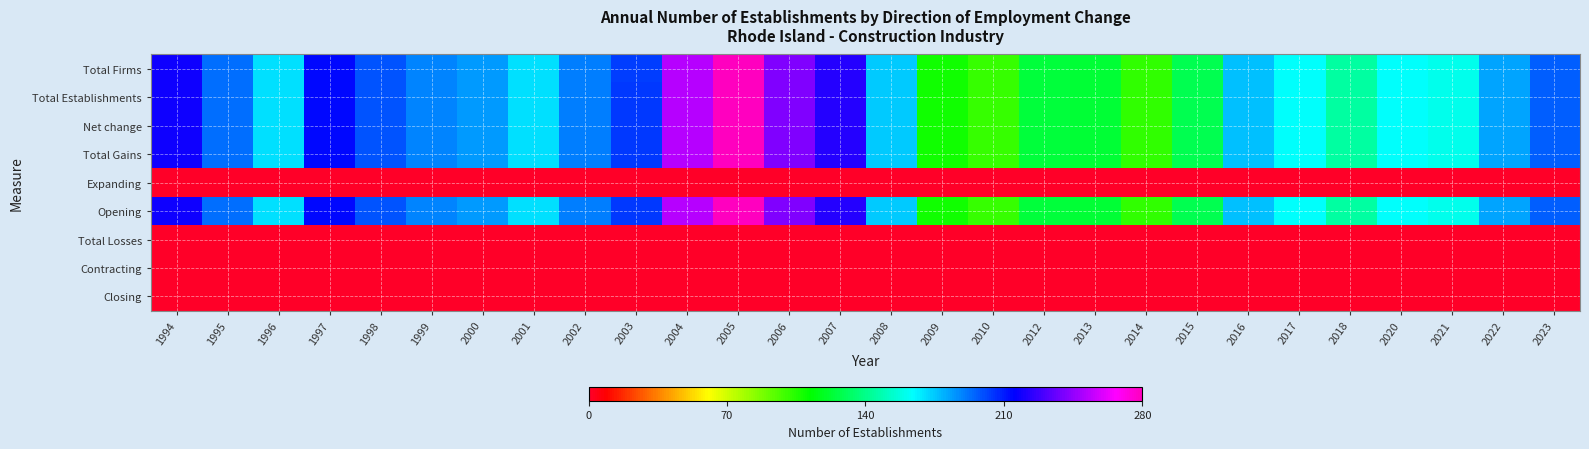

Reading left to right, extract all data points from this chart.

Total Firms: 1994=218	1995=193	1996=170	1997=214	1998=199	1999=189	2000=184	2001=170	2002=190	2003=203	2004=252	2005=279	2006=241	2007=223	2008=174	2009=109	2010=101	2012=124	2013=123	2014=102	2015=128	2016=177	2017=163	2018=145	2020=164	2021=160	2022=182	2023=196
Total Establishments: 1994=218	1995=193	1996=170	1997=214	1998=199	1999=189	2000=184	2001=170	2002=190	2003=204	2004=252	2005=280	2006=241	2007=223	2008=174	2009=109	2010=101	2012=124	2013=123	2014=102	2015=128	2016=177	2017=163	2018=145	2020=164	2021=160	2022=182	2023=196
Net change: 1994=218	1995=193	1996=170	1997=214	1998=199	1999=189	2000=184	2001=170	2002=190	2003=204	2004=252	2005=280	2006=241	2007=223	2008=174	2009=109	2010=101	2012=124	2013=123	2014=102	2015=128	2016=177	2017=163	2018=145	2020=164	2021=160	2022=182	2023=196
Total Gains: 1994=218	1995=193	1996=170	1997=214	1998=199	1999=189	2000=184	2001=170	2002=190	2003=204	2004=252	2005=280	2006=241	2007=223	2008=174	2009=109	2010=101	2012=124	2013=123	2014=102	2015=128	2016=177	2017=163	2018=145	2020=164	2021=160	2022=182	2023=196
Expanding: 1994=0	1995=0	1996=0	1997=0	1998=0	1999=0	2000=0	2001=0	2002=0	2003=0	2004=0	2005=0	2006=0	2007=0	2008=0	2009=0	2010=0	2012=0	2013=0	2014=0	2015=0	2016=0	2017=0	2018=0	2020=0	2021=0	2022=0	2023=0
Opening: 1994=218	1995=193	1996=170	1997=214	1998=199	1999=189	2000=184	2001=170	2002=190	2003=204	2004=252	2005=280	2006=241	2007=223	2008=174	2009=109	2010=101	2012=124	2013=123	2014=102	2015=128	2016=177	2017=163	2018=145	2020=164	2021=160	2022=182	2023=196
Total Losses: 1994=0	1995=0	1996=0	1997=0	1998=0	1999=0	2000=0	2001=0	2002=0	2003=0	2004=0	2005=0	2006=0	2007=0	2008=0	2009=0	2010=0	2012=0	2013=0	2014=0	2015=0	2016=0	2017=0	2018=0	2020=0	2021=0	2022=0	2023=0
Contracting: 1994=0	1995=0	1996=0	1997=0	1998=0	1999=0	2000=0	2001=0	2002=0	2003=0	2004=0	2005=0	2006=0	2007=0	2008=0	2009=0	2010=0	2012=0	2013=0	2014=0	2015=0	2016=0	2017=0	2018=0	2020=0	2021=0	2022=0	2023=0
Closing: 1994=0	1995=0	1996=0	1997=0	1998=0	1999=0	2000=0	2001=0	2002=0	2003=0	2004=0	2005=0	2006=0	2007=0	2008=0	2009=0	2010=0	2012=0	2013=0	2014=0	2015=0	2016=0	2017=0	2018=0	2020=0	2021=0	2022=0	2023=0